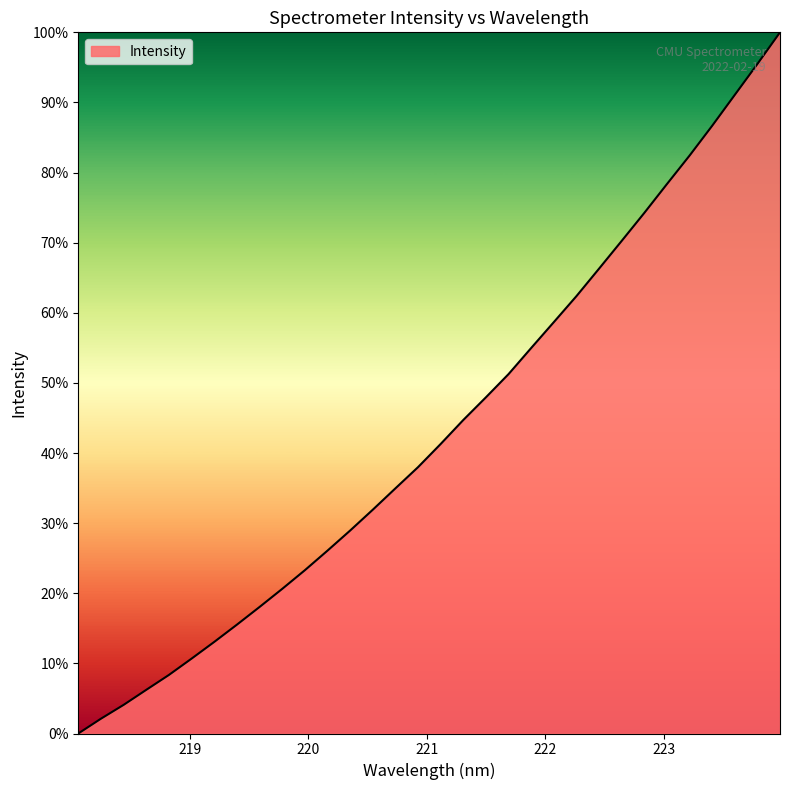

Reading right to left, list all the values displayed in this chart.

1.0	1.0	0.9	0.9	0.8	0.8	0.7	0.7	0.7	0.6	0.6	0.5	0.5	0.5	0.4	0.4	0.4	0.3	0.3	0.3	0.3	0.2	0.2	0.2	0.2	0.1	0.1	0.1	0.1	0.0	0.0	0.0